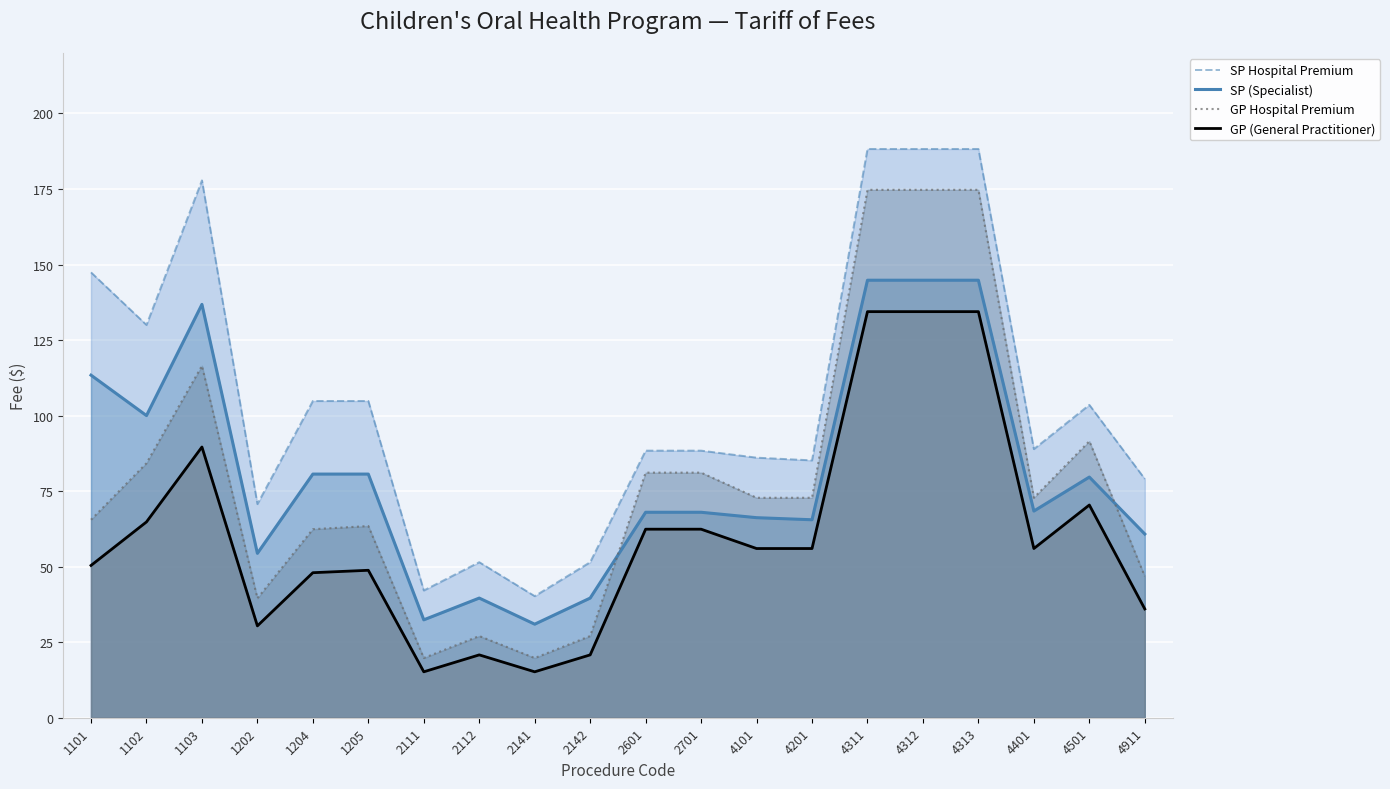

What is the sum of all GP Hospital Premium values?

1568.3